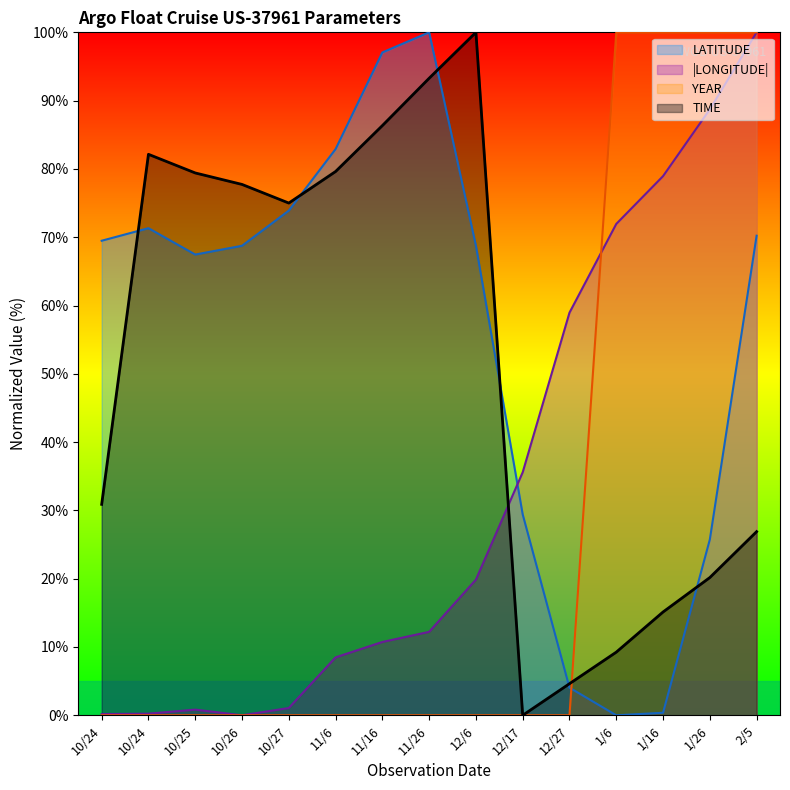

Which series has the largest range (max minus min)?

LATITUDE